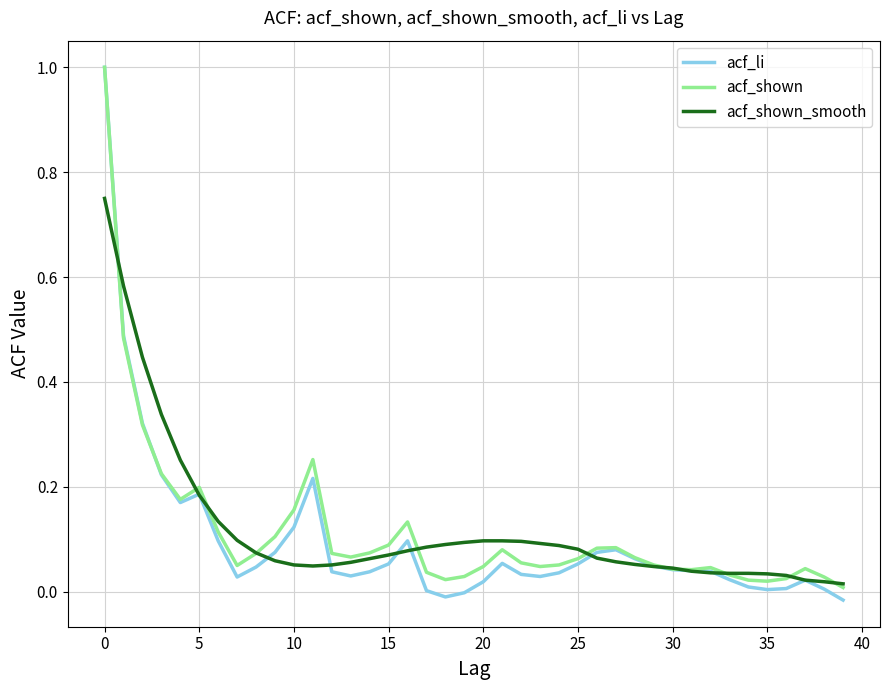

What is the maximum value shown in the chart?

1.0